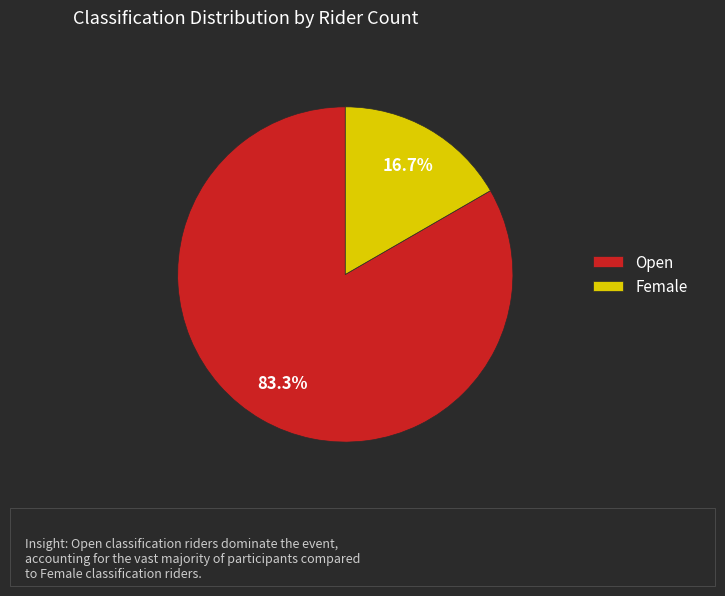

How many slices are in this pie chart?

2